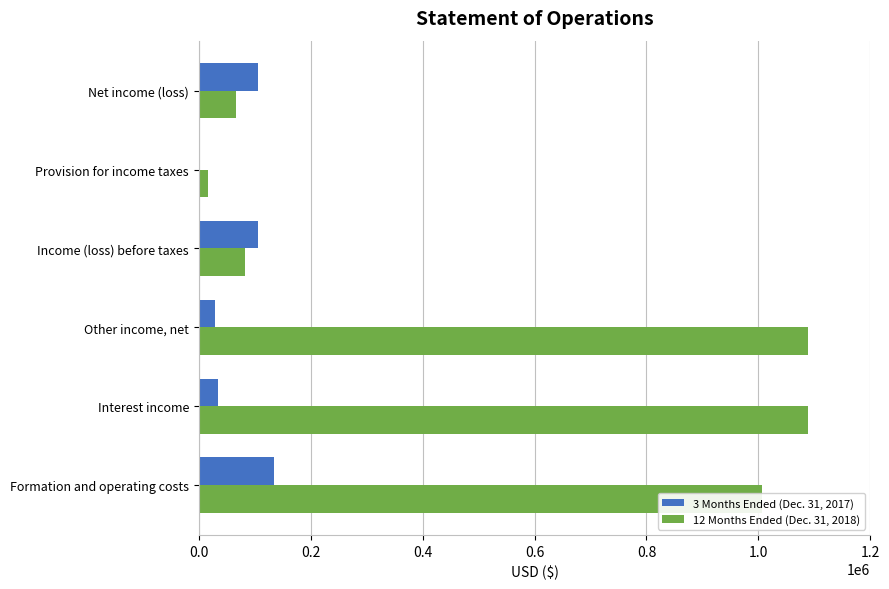

How many categories are shown in the chart?

6